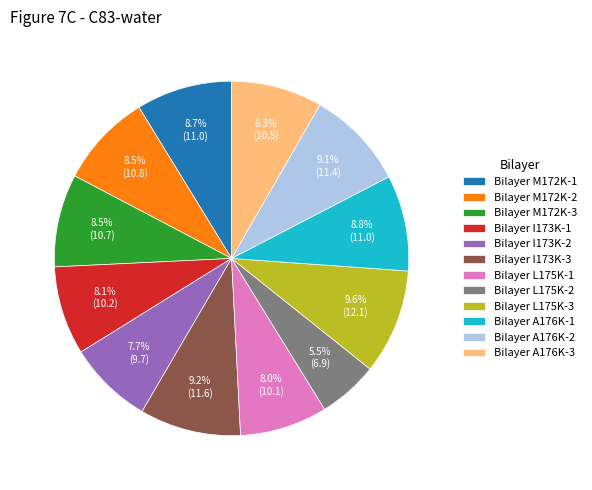

To the nearest percent, what portion does Bilayer I173K-2 represent?

8%